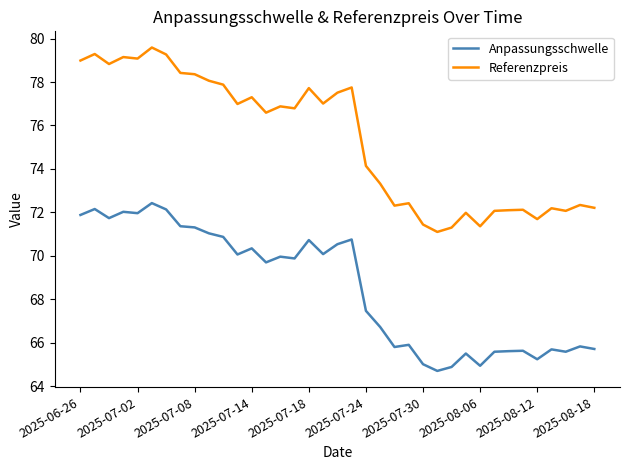

What is the smallest value displayed?

64.7